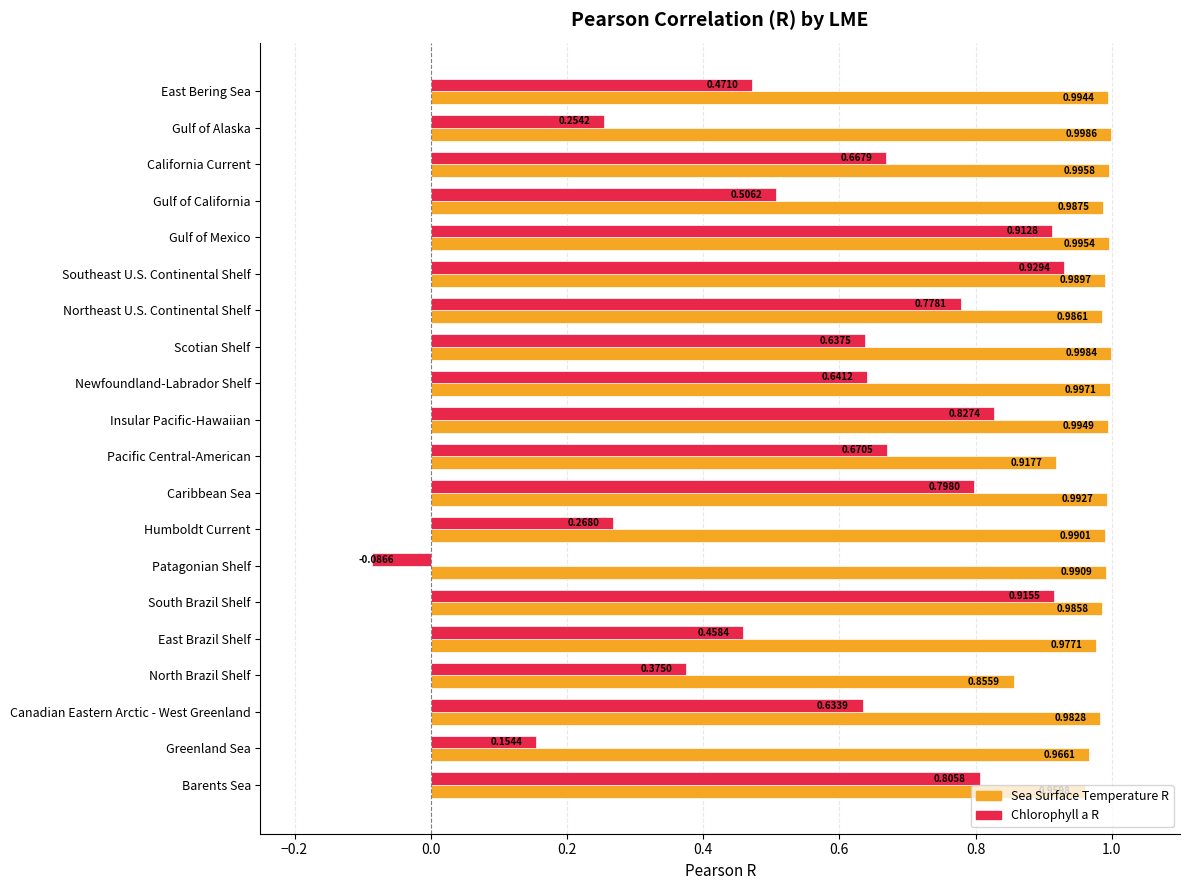

At which category is the sum across all series the highest?

Southeast U.S. Continental Shelf